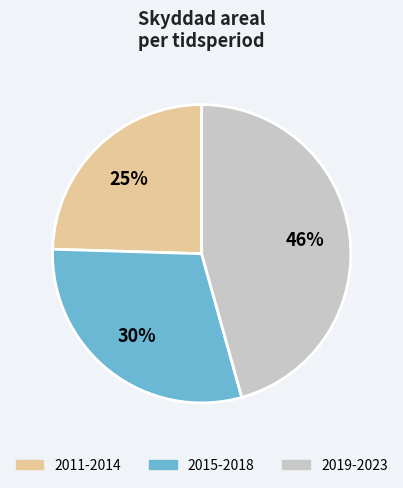

To the nearest percent, what is the combined percentage of 2019-2023 and 2011-2014?

70%